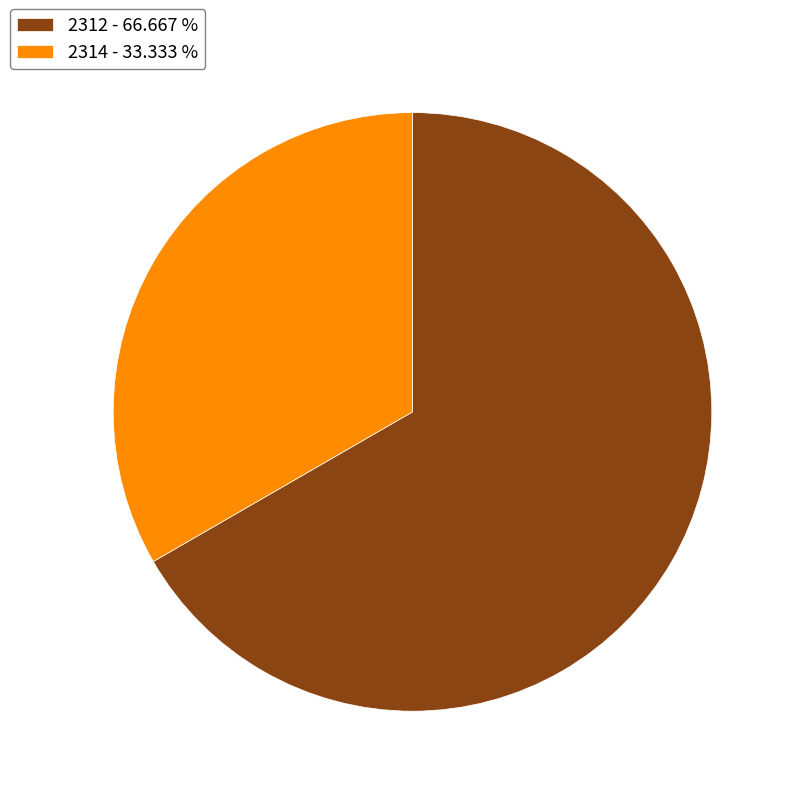

How many segments does this pie chart have?

2